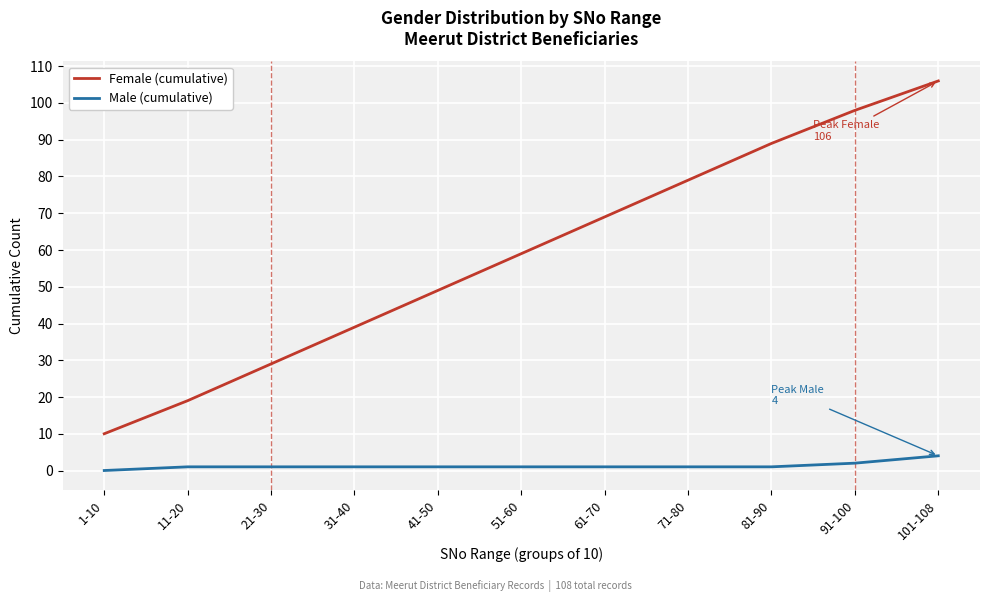

At which label does Male (cumulative) reach its peak?

101-108